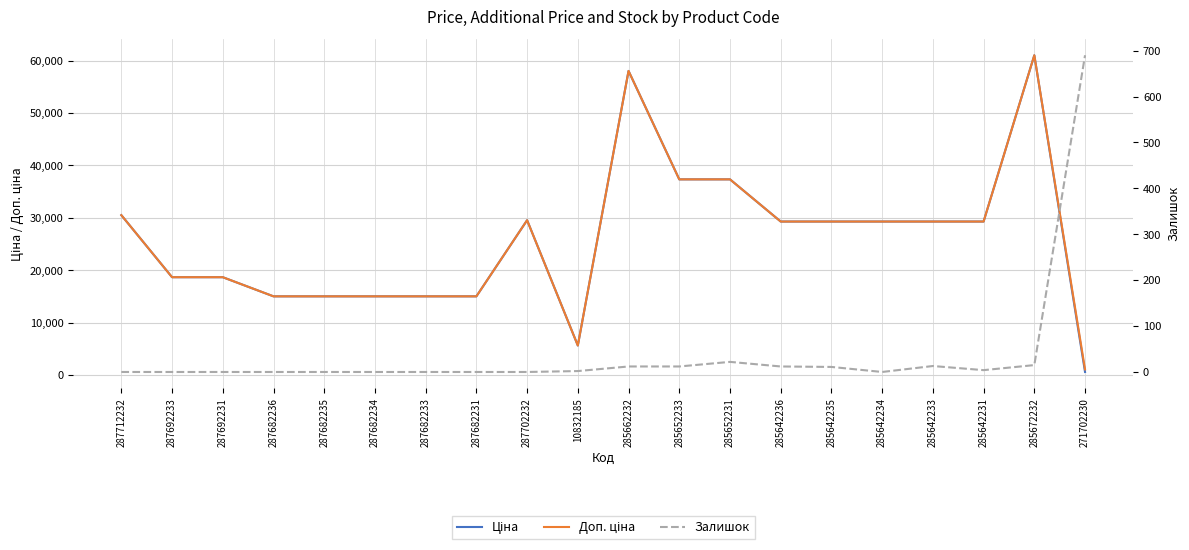

Which series changed the most between 287682235 and 285652231?

Ціна